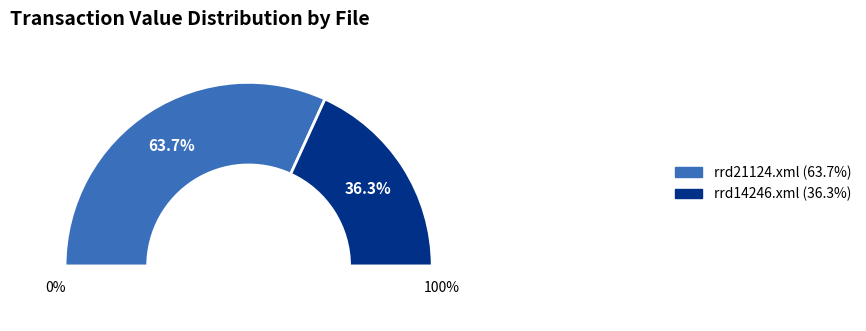

Which slice is the smallest?

rrd14246.xml